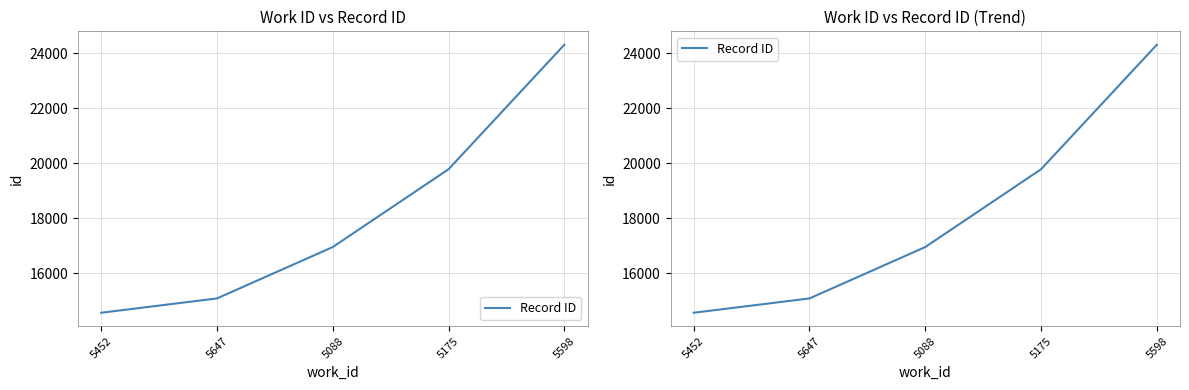

The chart shows a value of 33824 at 5598. True or false?

False